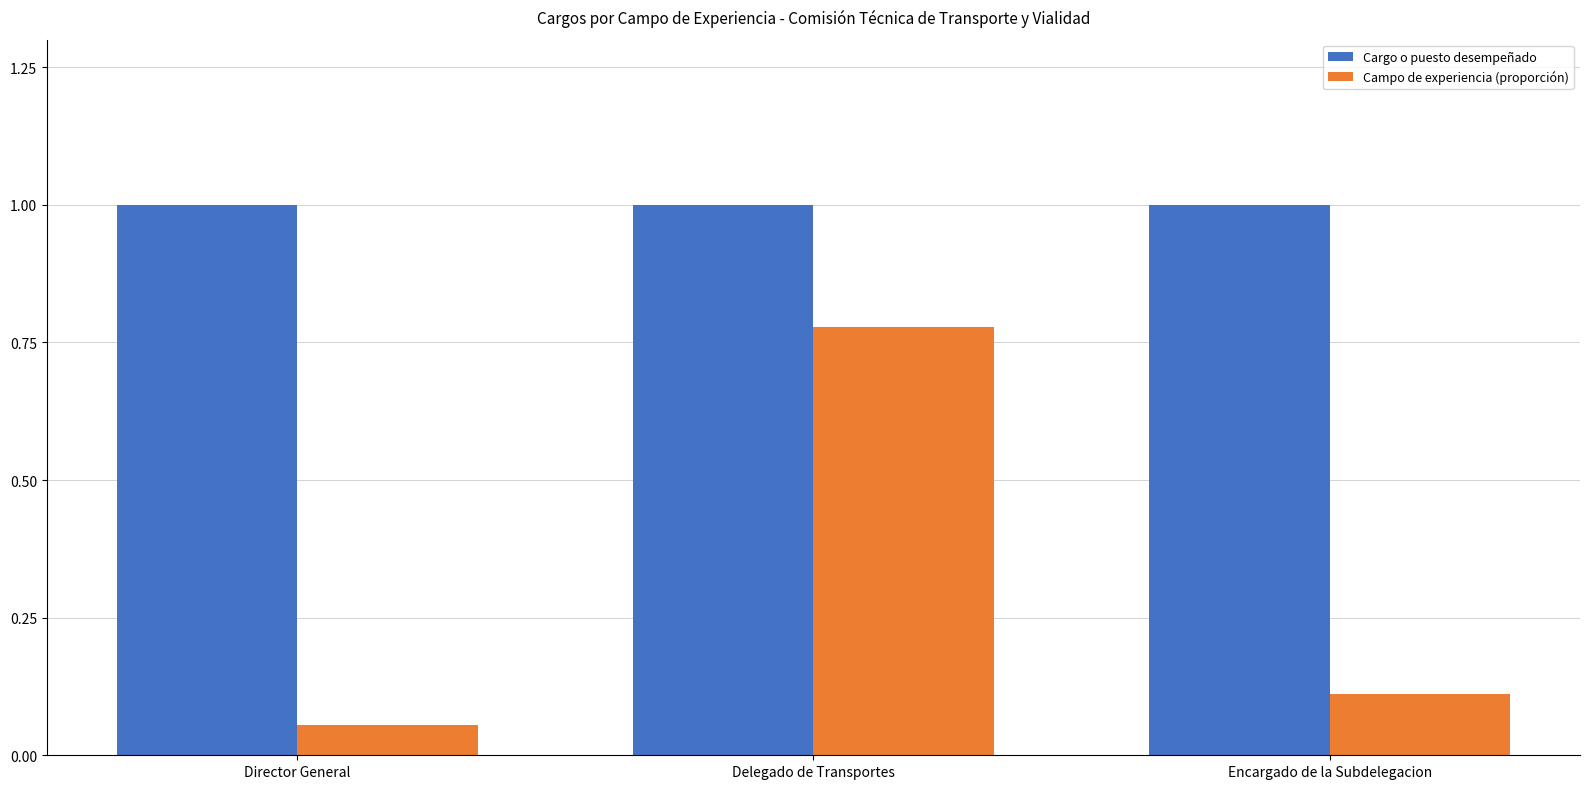

Which series has the largest total across all categories?

Cargo o puesto desempeñado